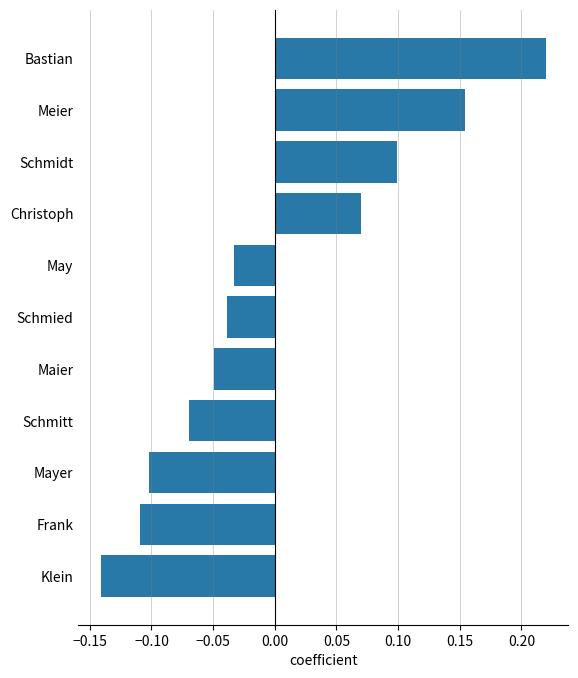

Where is the data nearest to the value 0?

May